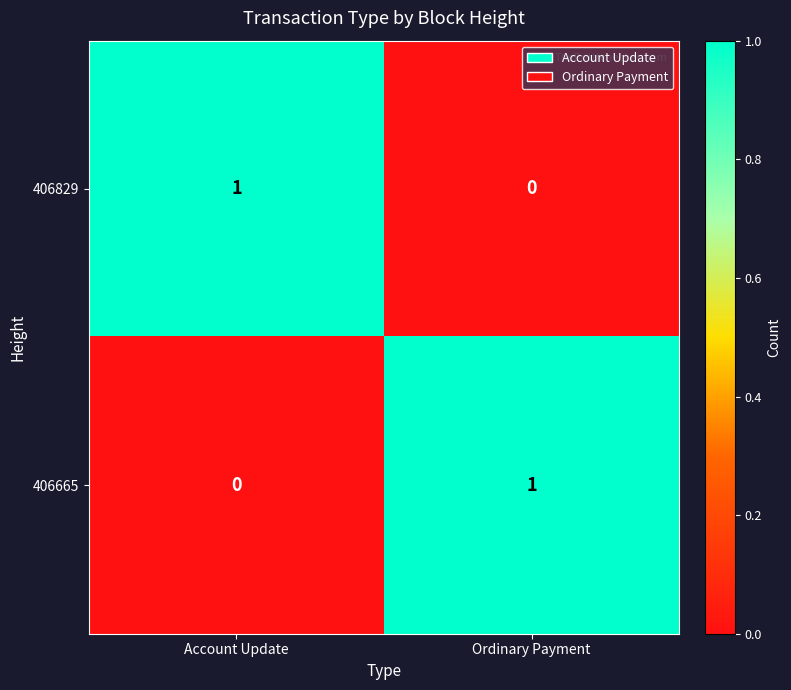

What is the total value across all series at Ordinary Payment?

1